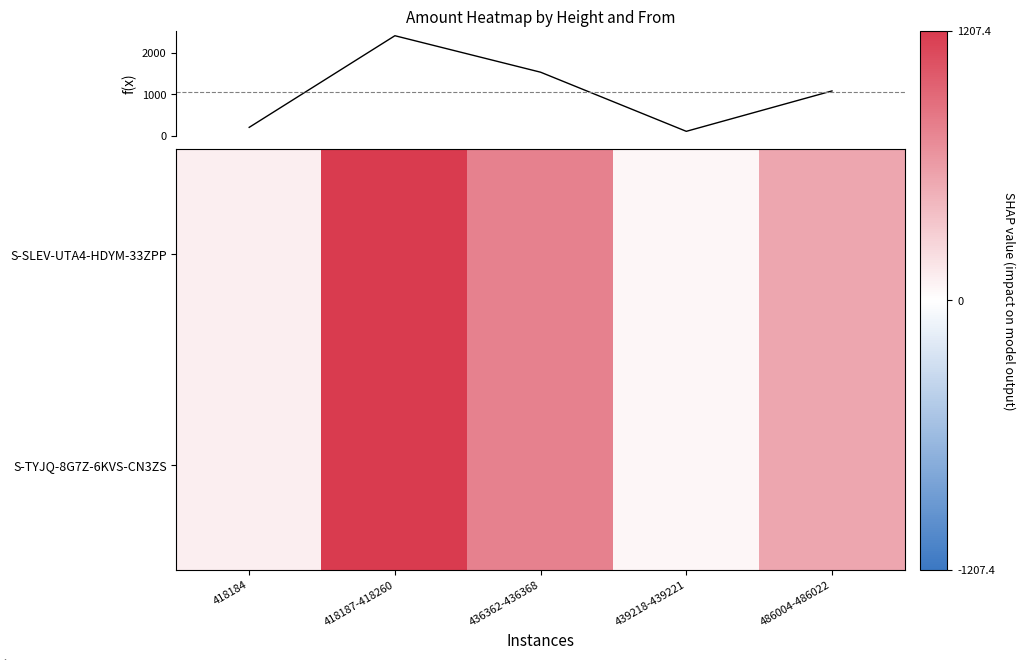

The value of f(x) at 418184 is 271.4. True or false?

False